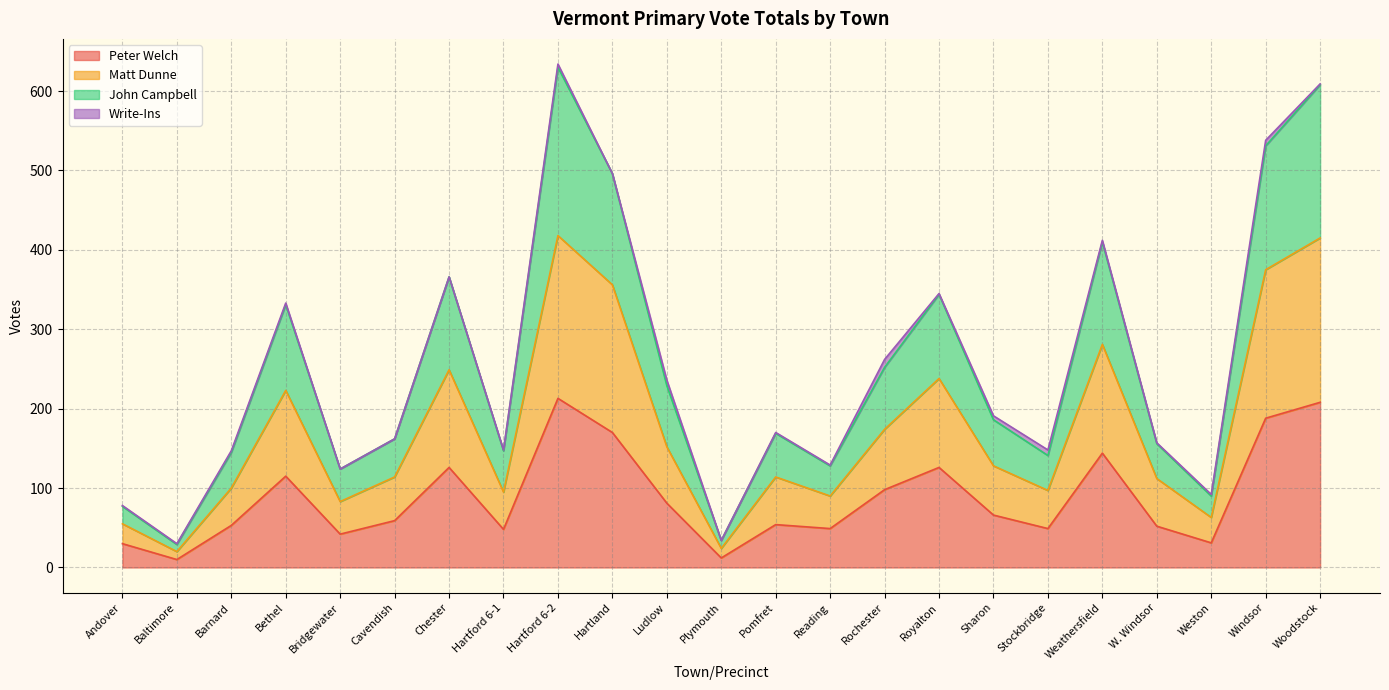

The Peter Welch series shows 208 at Woodstock. True or false?

True